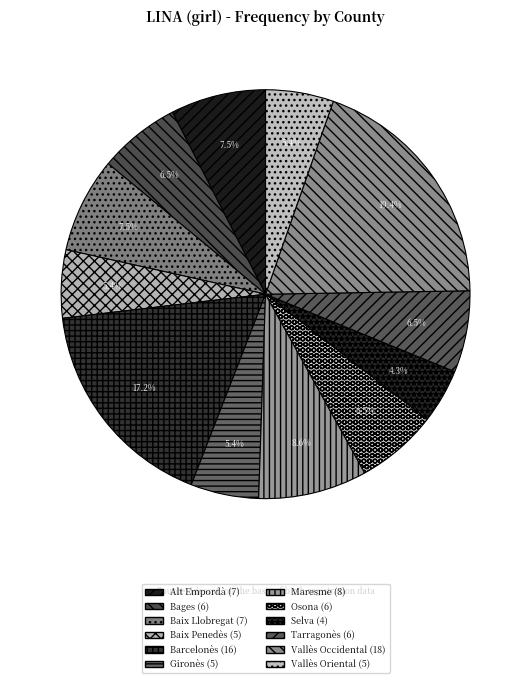

Count the number of slices in the pie.

12